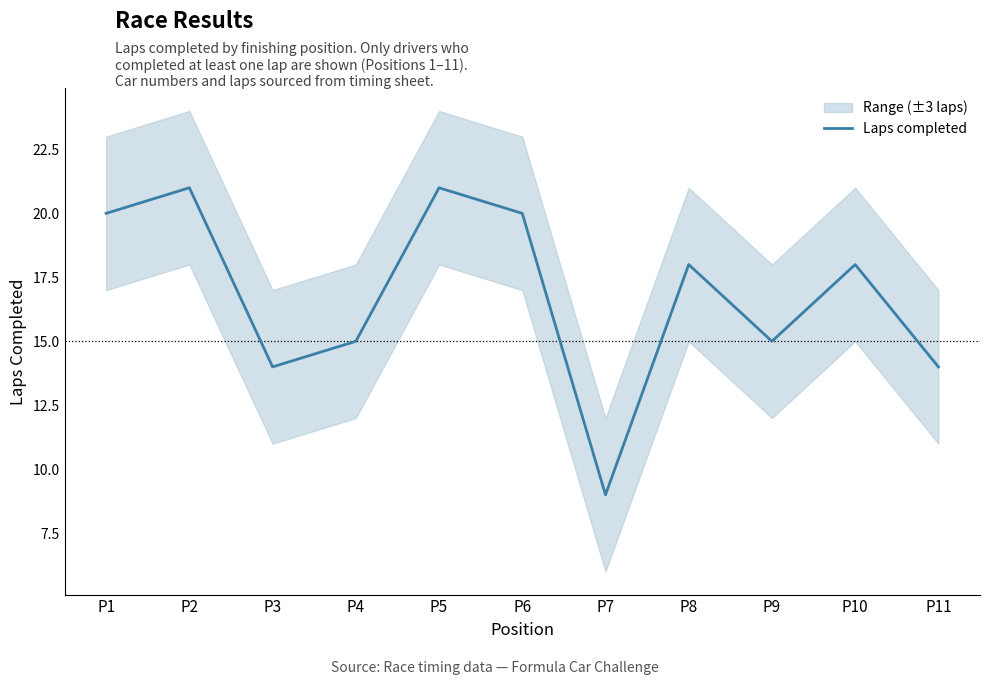

What is the ratio of the value at P9 to the value at P1?

0.8